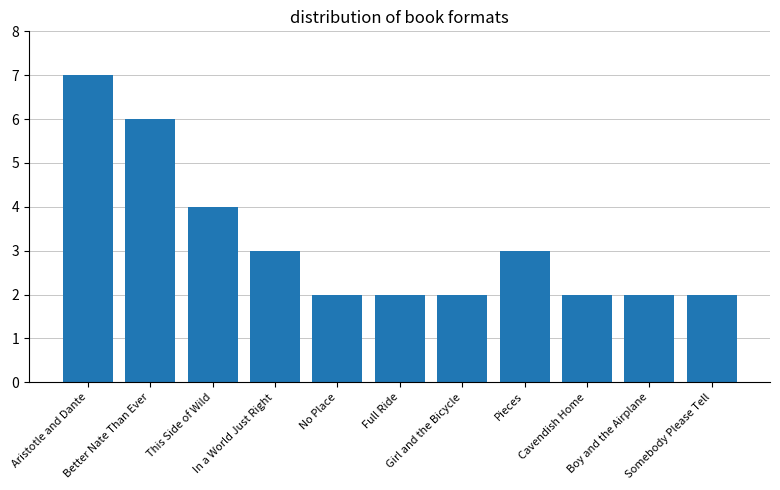

What is the ratio of the value at Boy and the Airplane to the value at Aristotle and Dante?

0.3